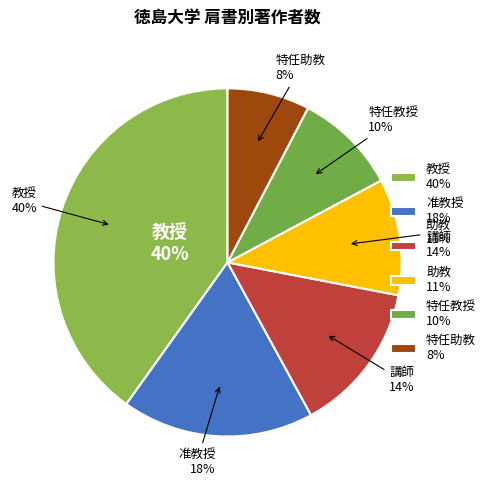

What is the smallest slice in the pie chart?

特任助教